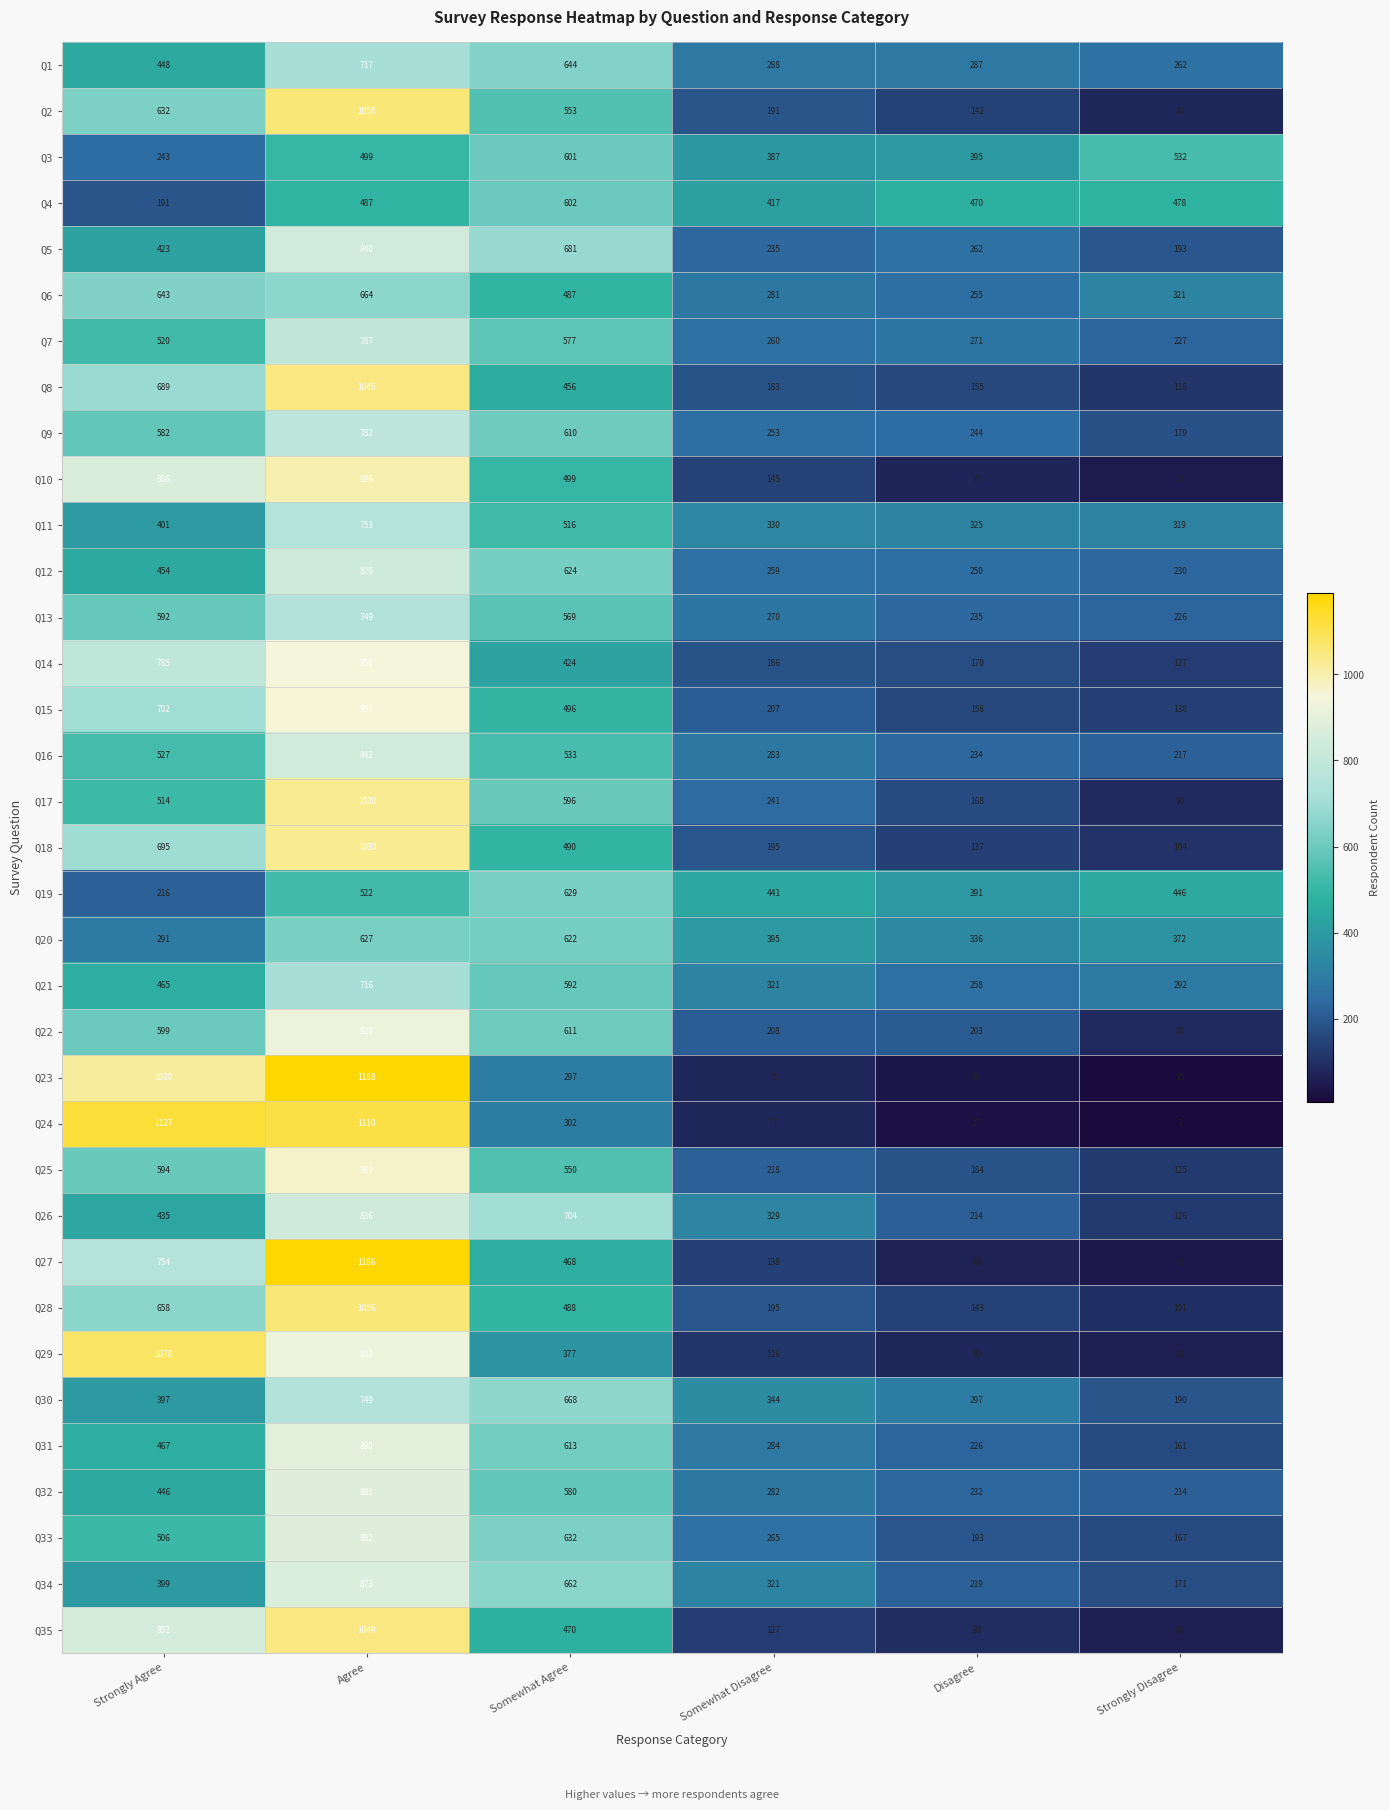

Which series has the largest range (max minus min)?

Q23